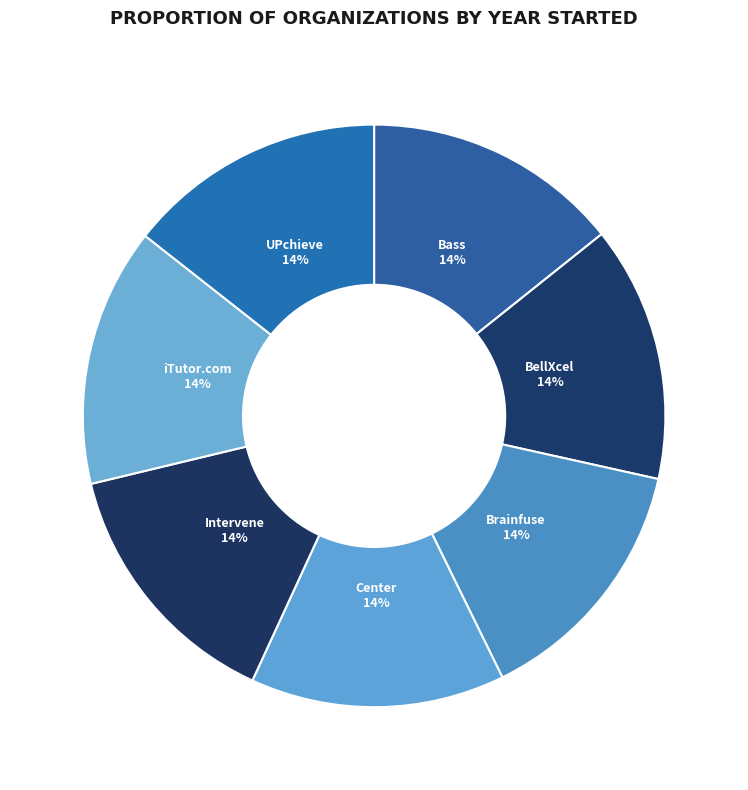

Count the number of slices in the pie.

7